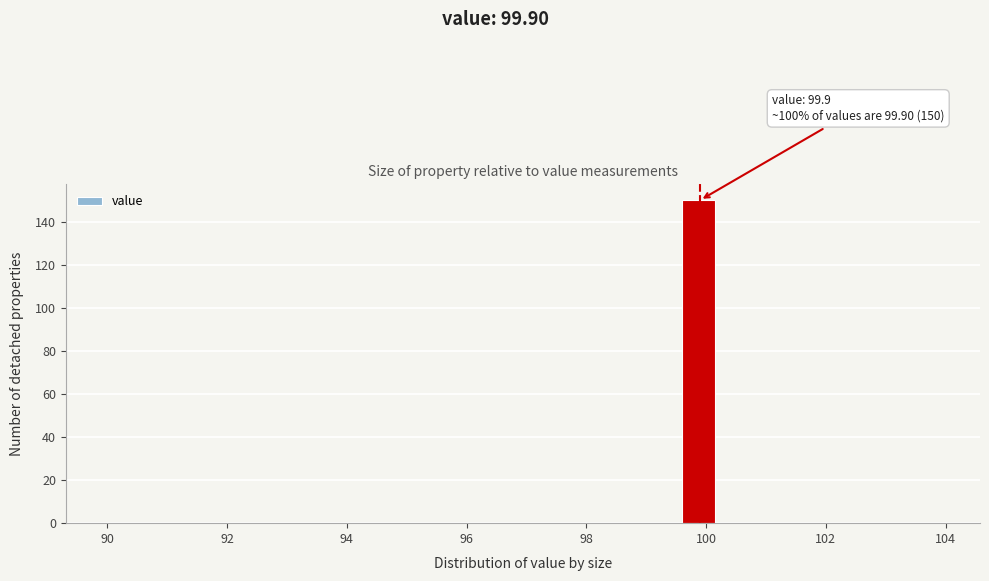

Read against the x-axis, roughly where is the centre of the tallest bar?

99.8